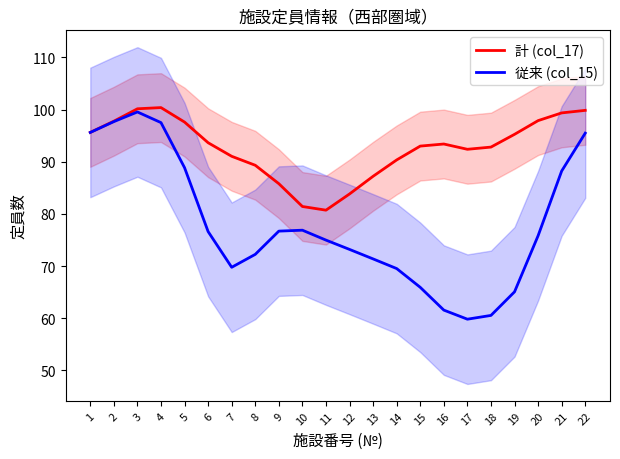

What is the difference between the second highest and minimum values in the 従来 (col_15) series?

37.9